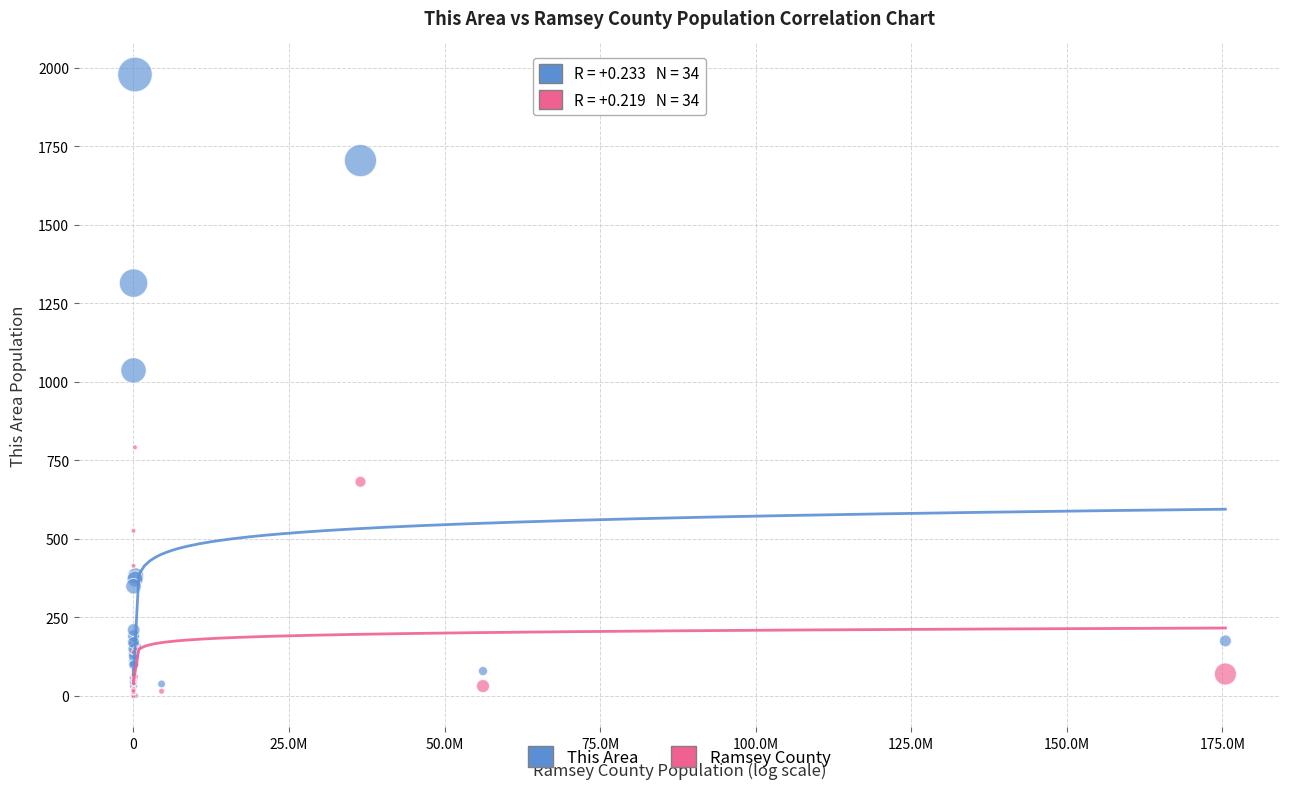

Which series contains the highest Y value?

This Area